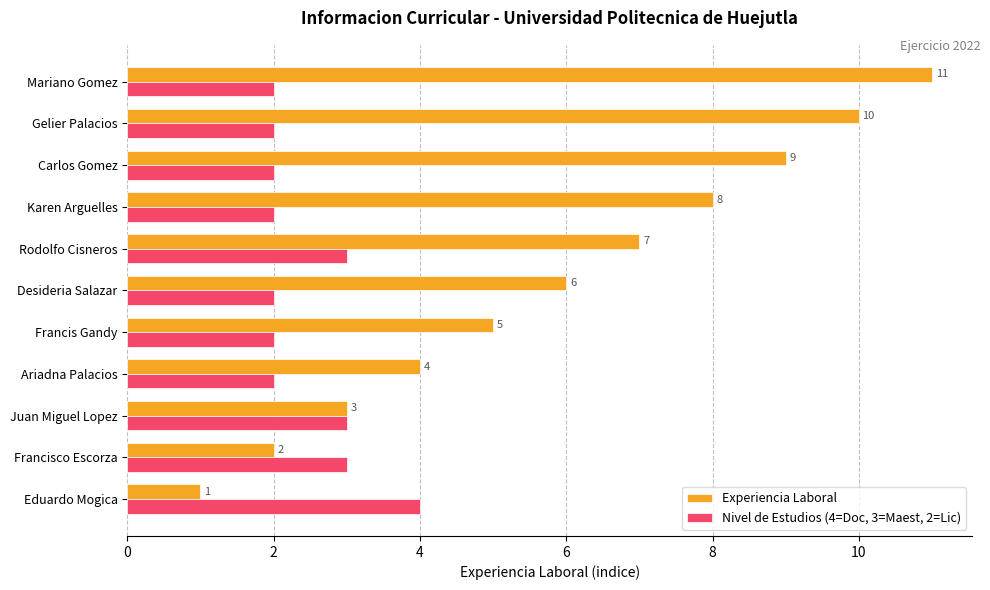

Which series has the largest range (max minus min)?

Experiencia Laboral